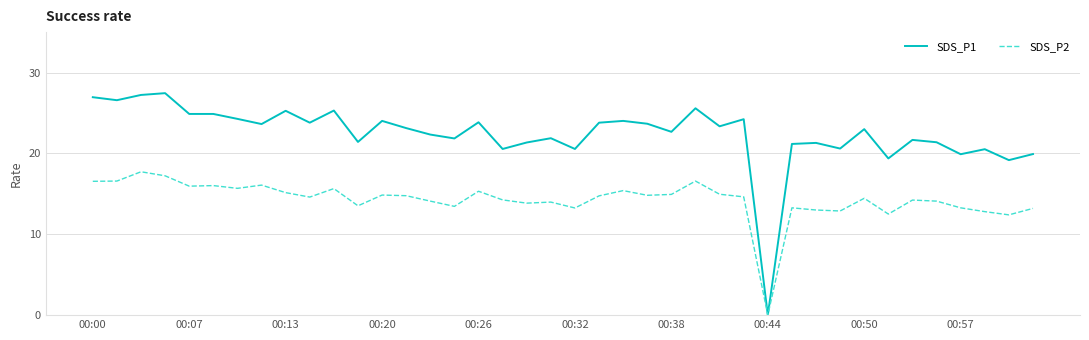

Which series has the largest range (max minus min)?

SDS_P1